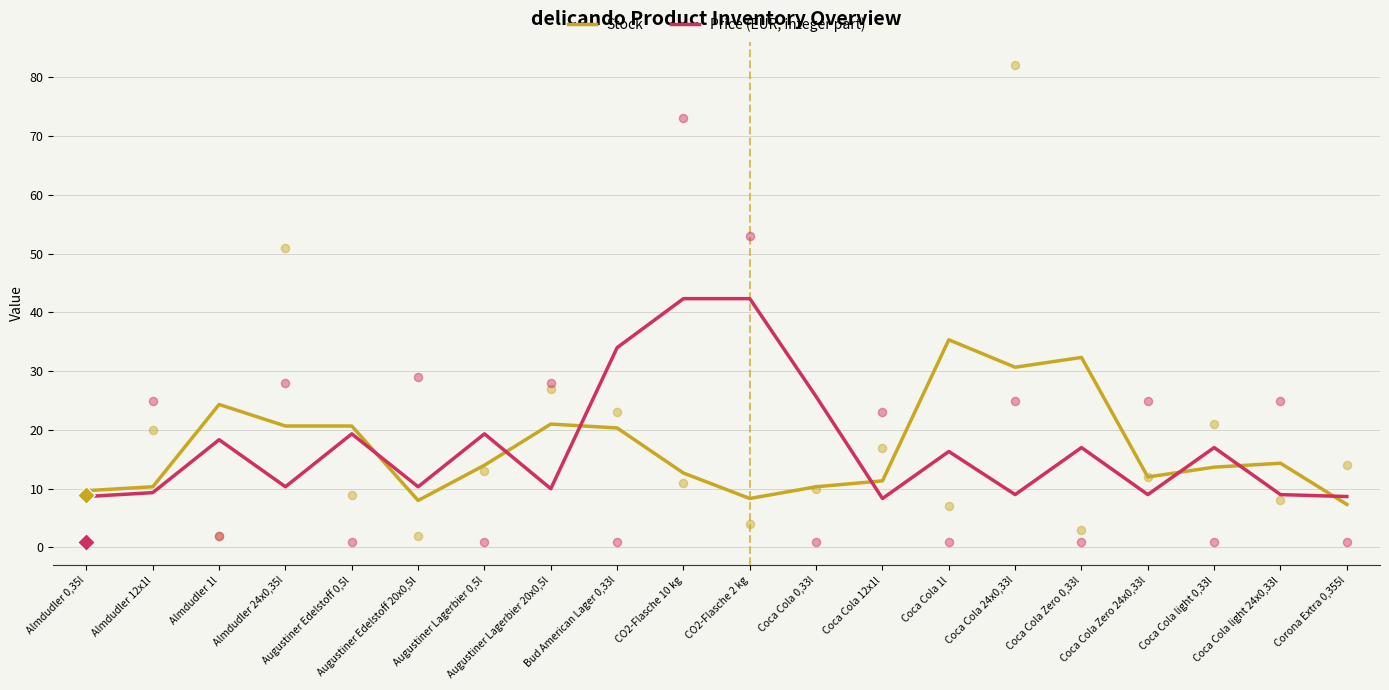

At which category is the sum across all series the highest?

CO2-Flasche 10 kg